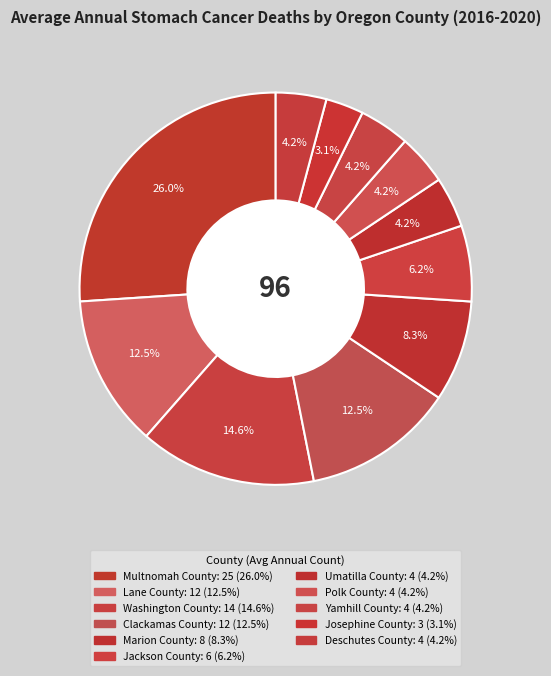

To the nearest percent, what percentage of the pie is Umatilla County?

4%